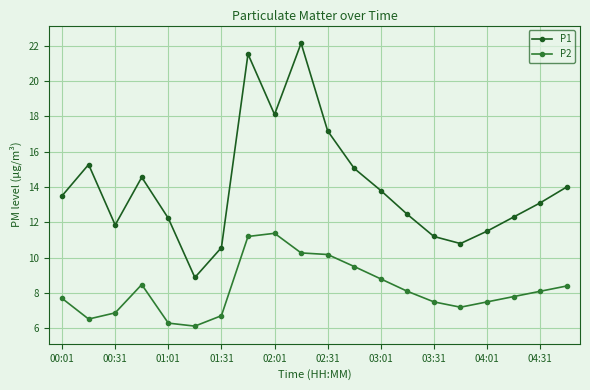

At how many categories does at least one series exceed 11?

17